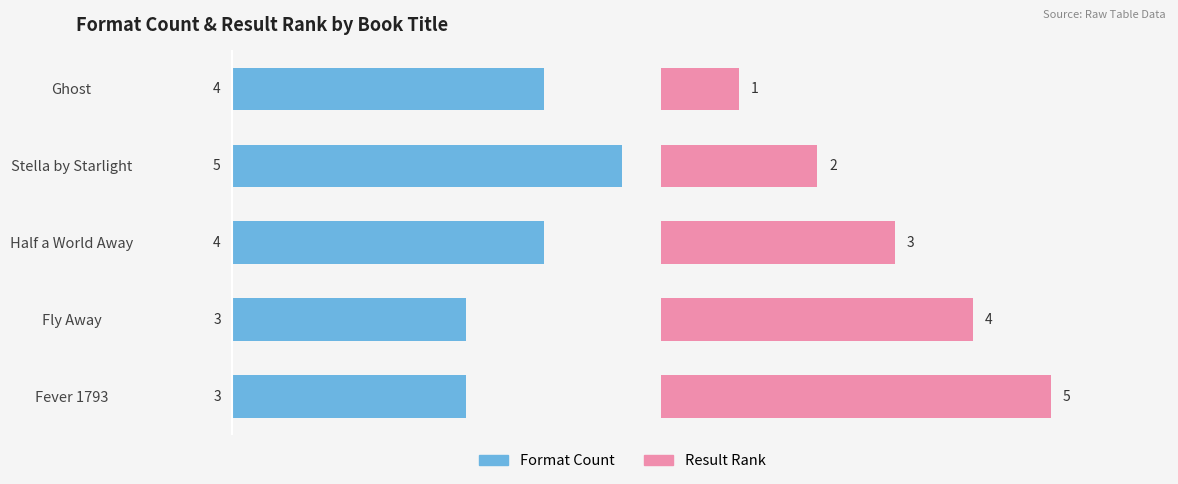

Reading left to right, list all the values displayed in this chart.

Format Count: 4	5	4	3	3
Result Rank: 1	2	3	4	5